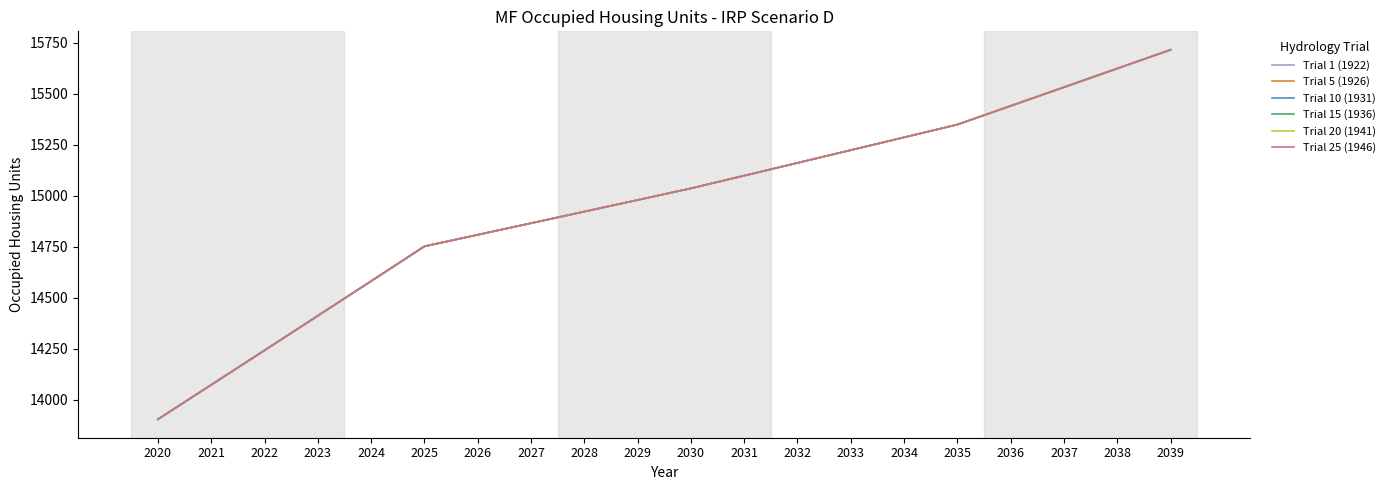

Does the chart display data point markers on the line(s)?

No